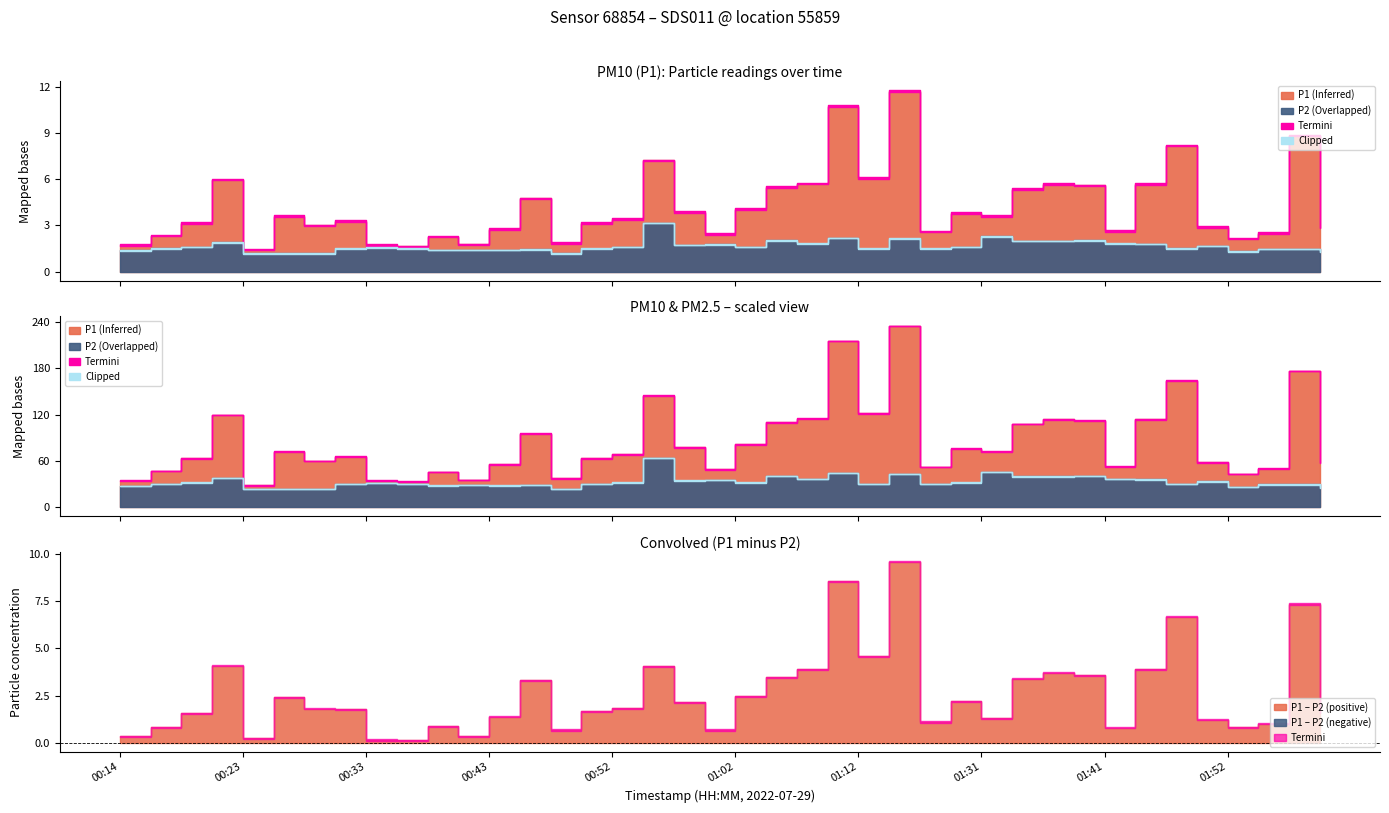

What is the difference between the P2 values at 01:44 and 01:10?

0.4